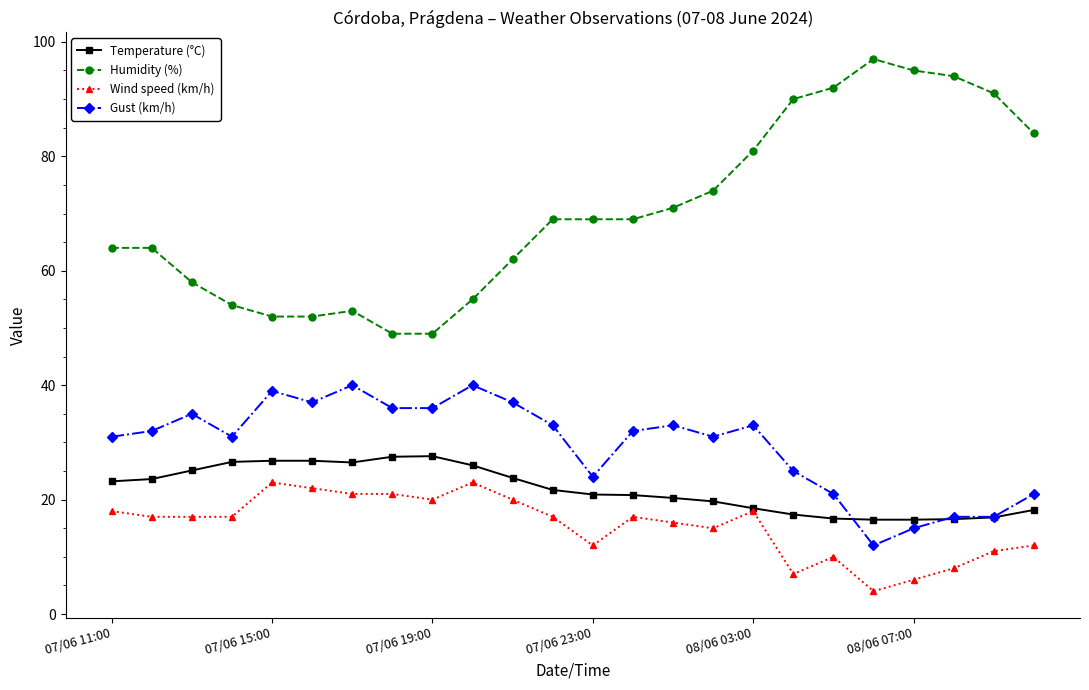

What is the maximum value for Humidity (%)?

97.0